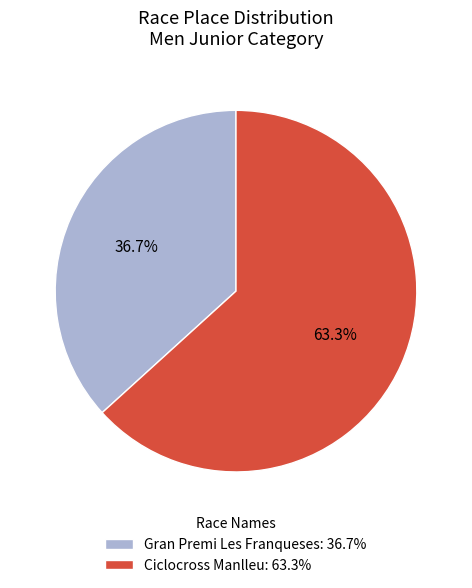

Rank the categories by value from lowest to highest.

Gran Premi Les Franqueses, Ciclocross Manlleu